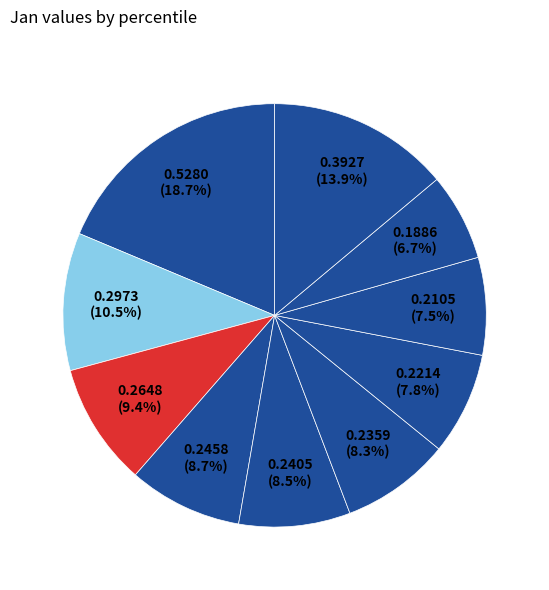

How many segments does this pie chart have?

10